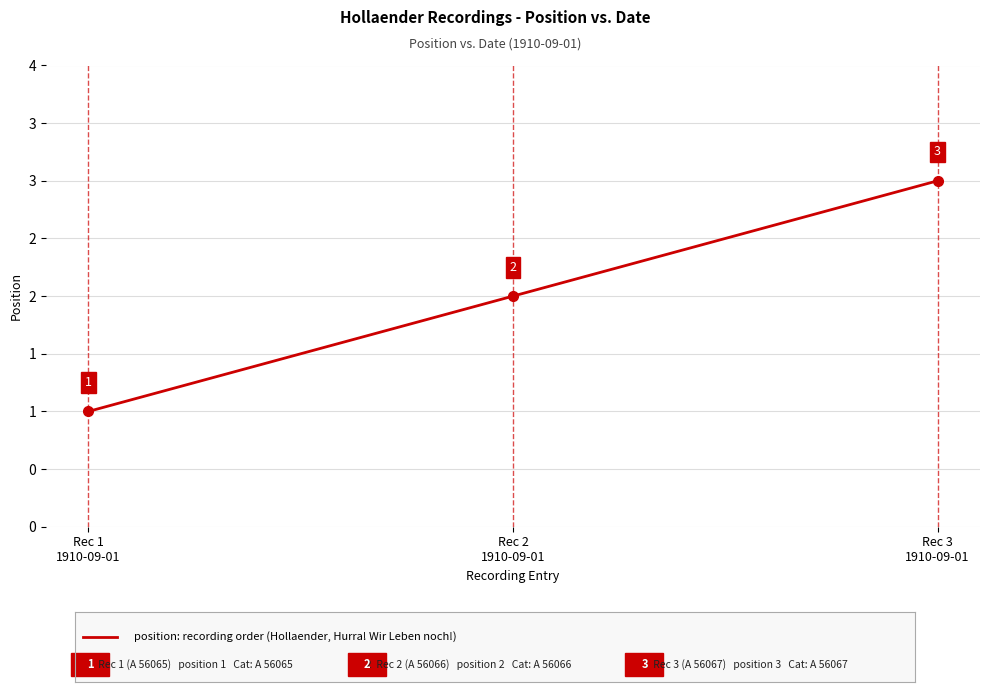

What is the greatest value displayed?

3